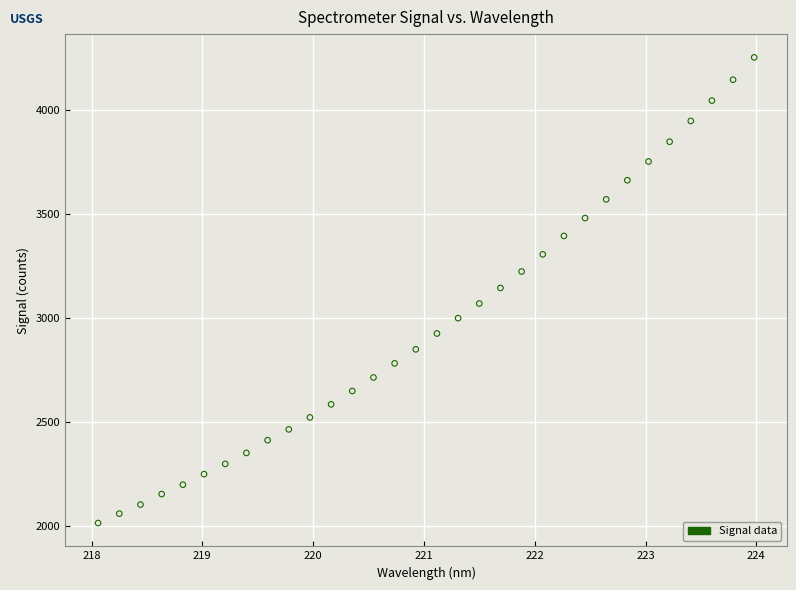

What is the range of X values (max minus min)?

5.9